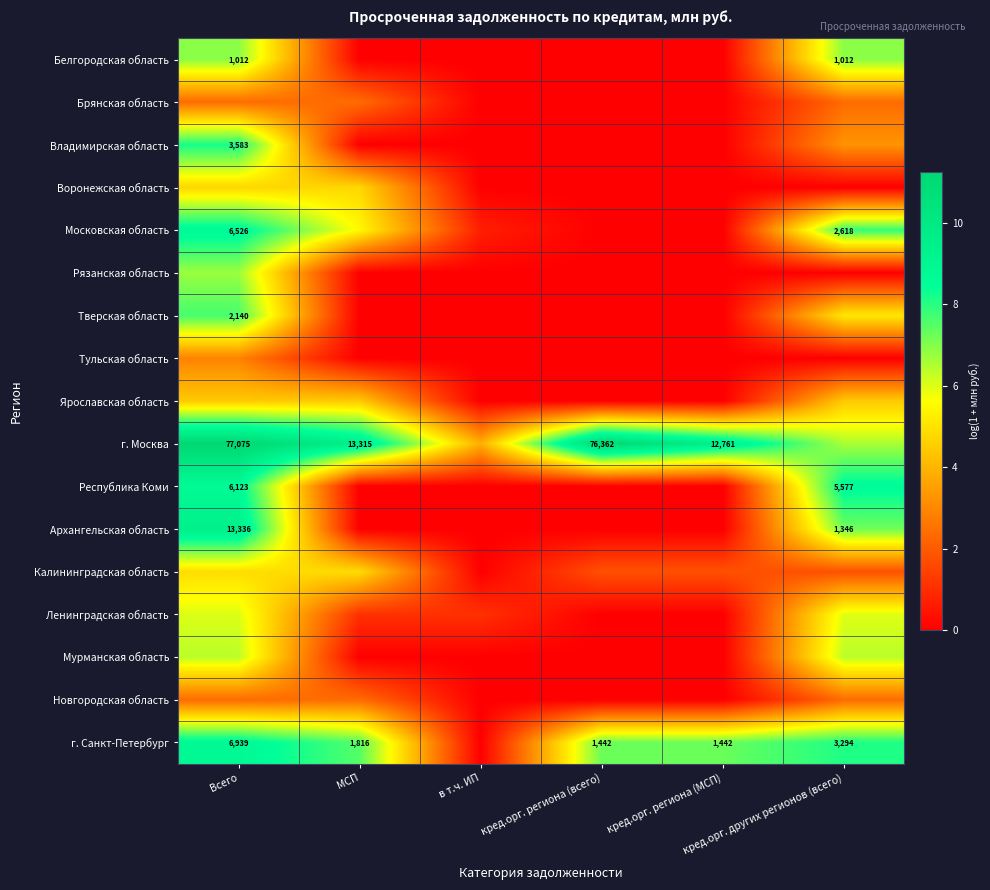

Which series has the largest total across all categories?

г. Москва